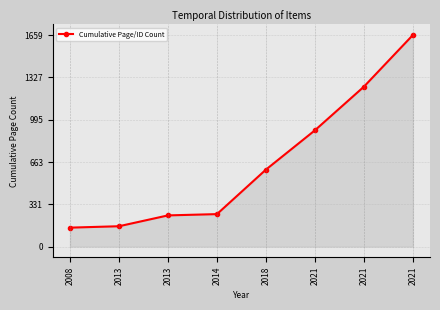

True or false: the data shows 245 at 2013.

True